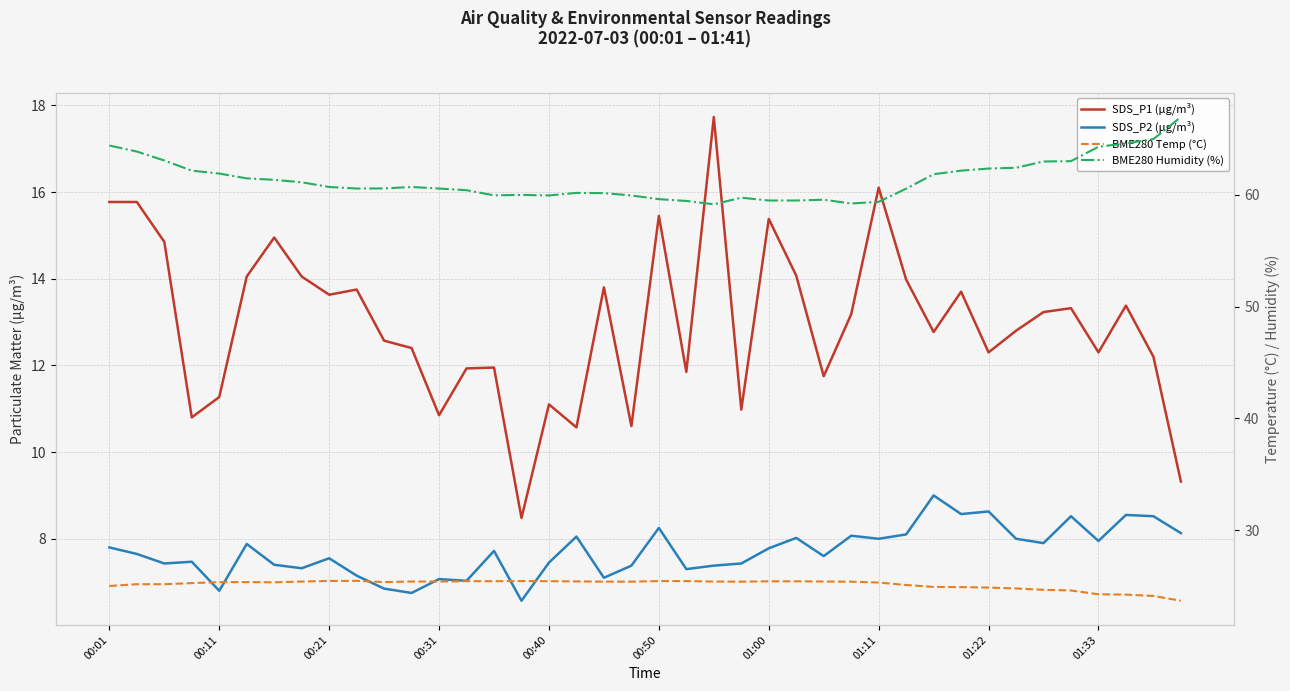

What is the sum of the BME280 Temp (°C) values at 18 and 13?

50.8